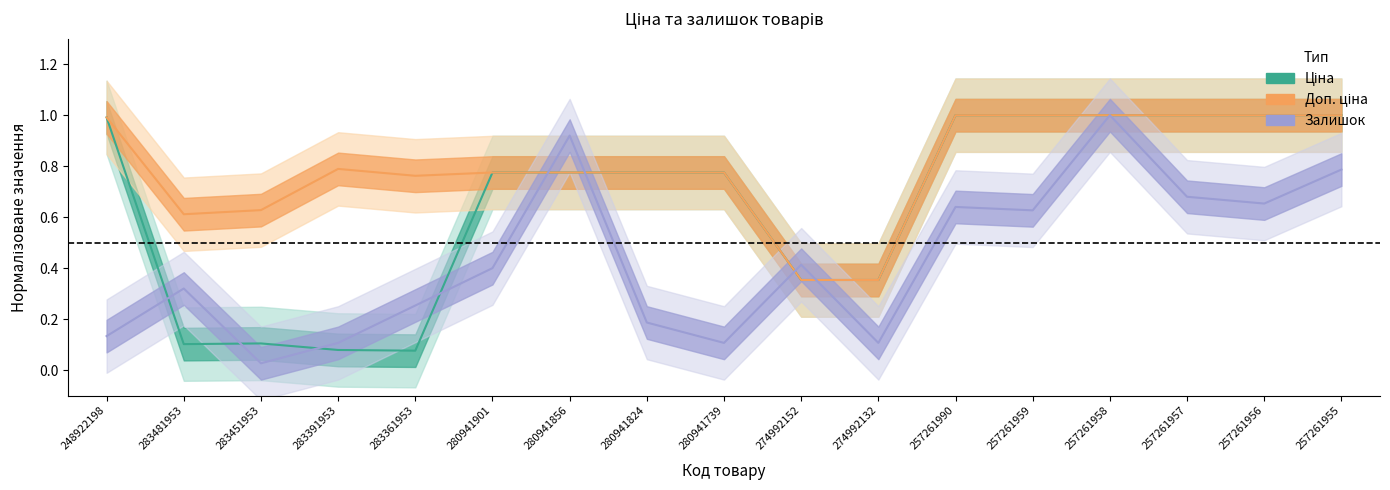

How many lines are shown in the chart?

3